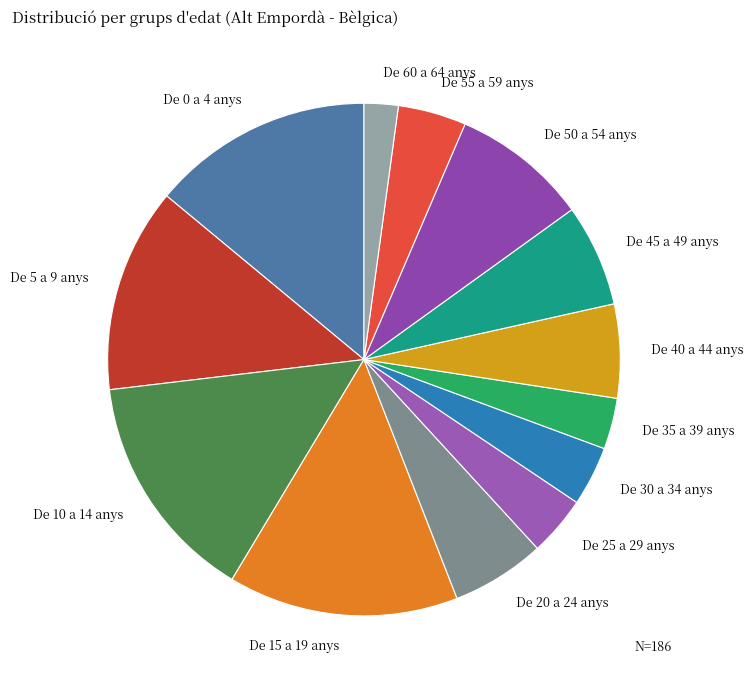

What is the ratio of the value at De 60 a 64 anys to the value at De 35 a 39 anys?

0.7